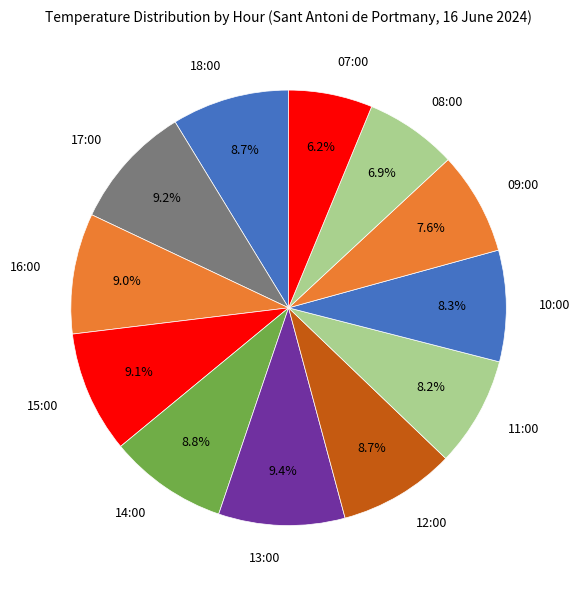

How many slices are in this pie chart?

12